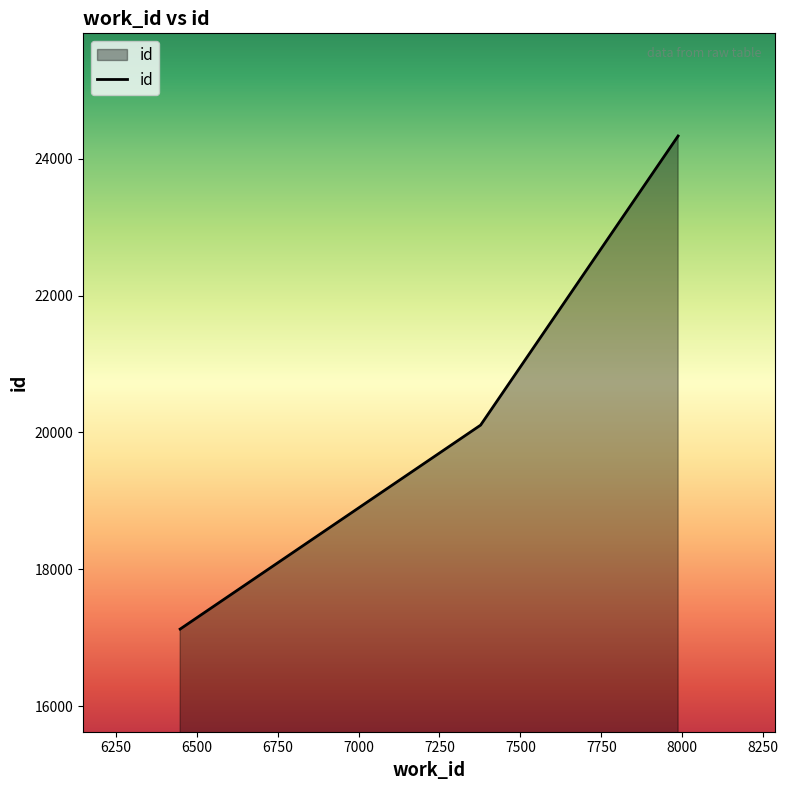

What is the smallest value displayed?

17126